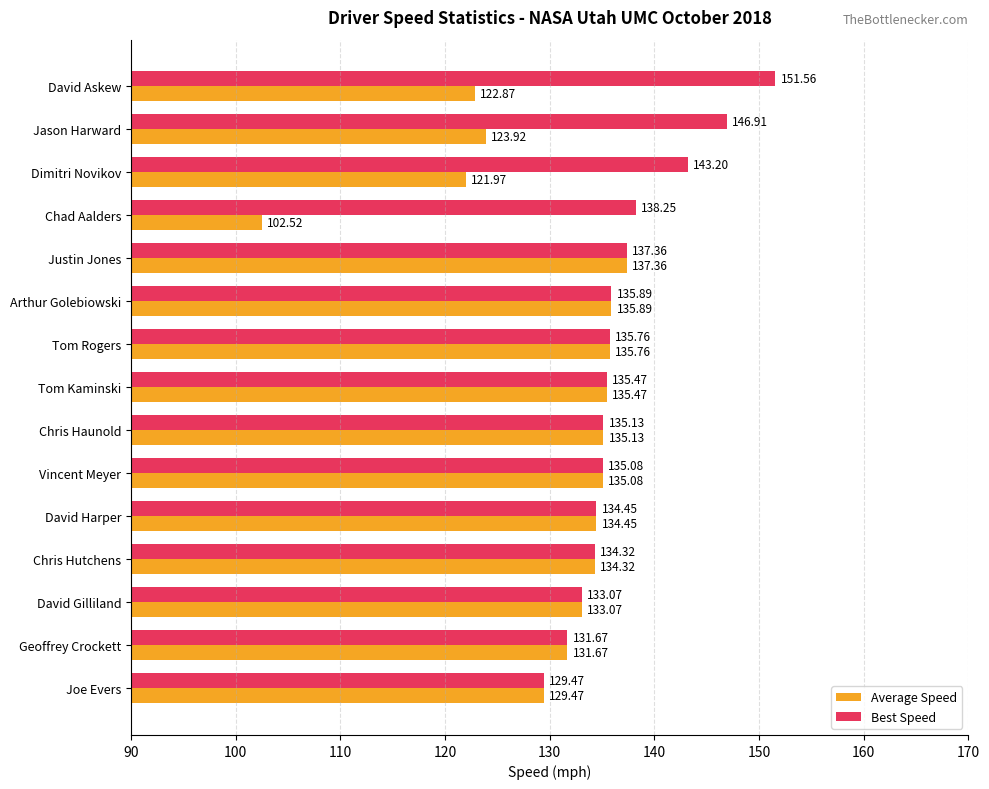

What is the smallest value displayed?

102.5